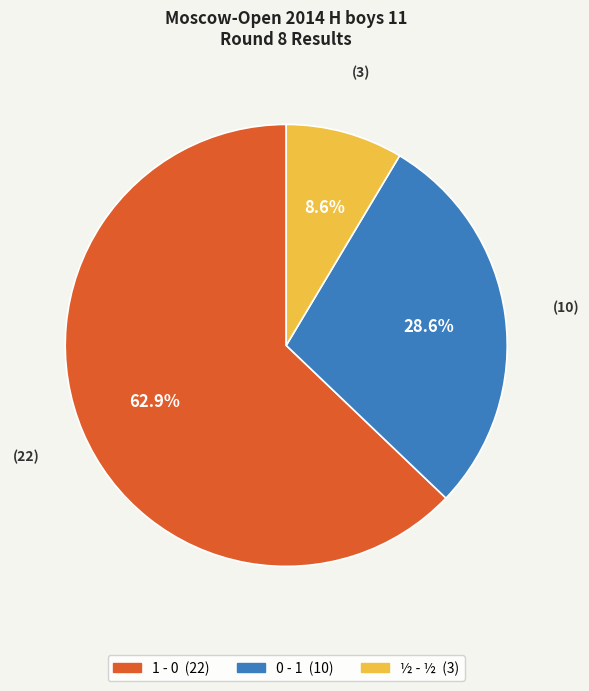

To the nearest percent, what portion does 0 - 1 represent?

29%